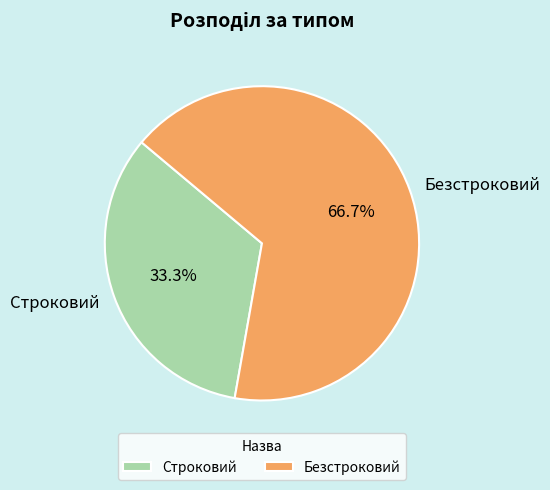

What portion of the pie excludes Строковий?

66.7%